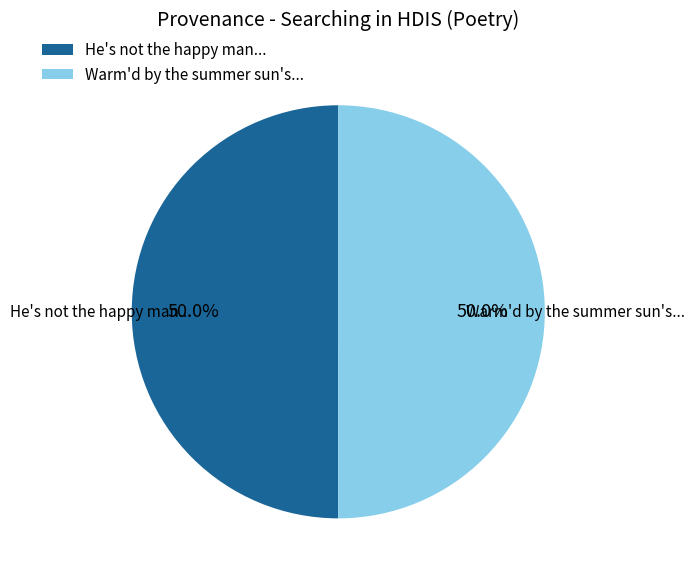

Approximately how many times larger is the value at He's not the happy man... compared to Warm'd by the summer sun's...?

1.0